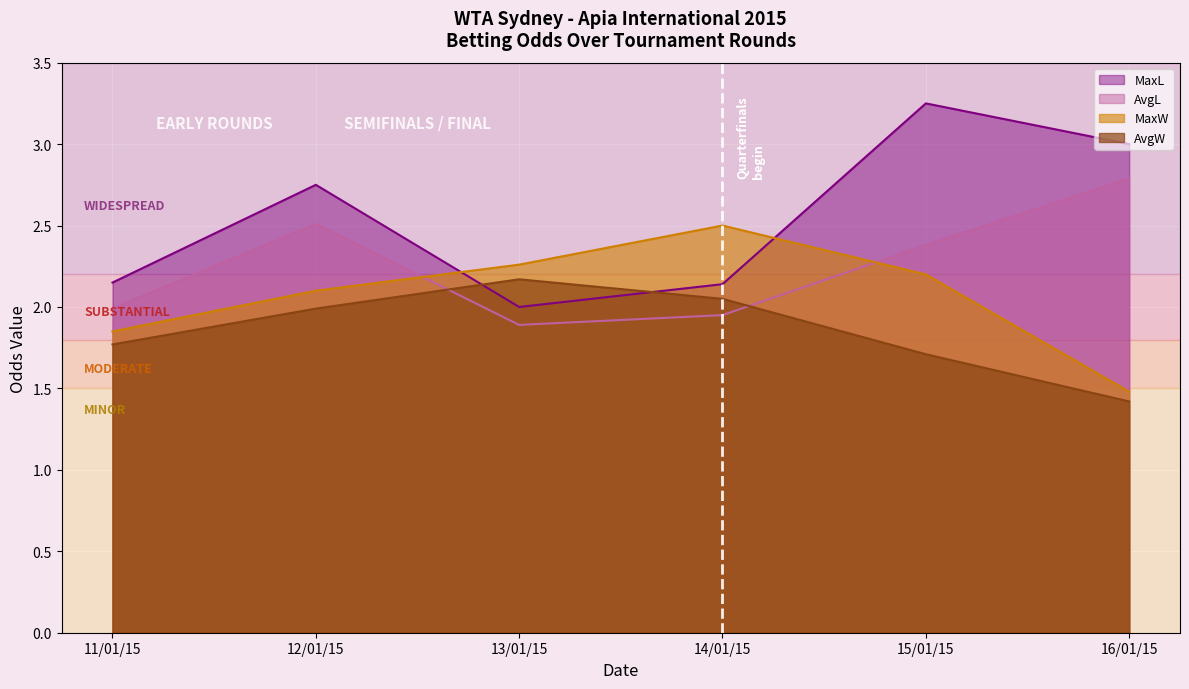

Where is the first local maximum for MaxW?

14/01/15